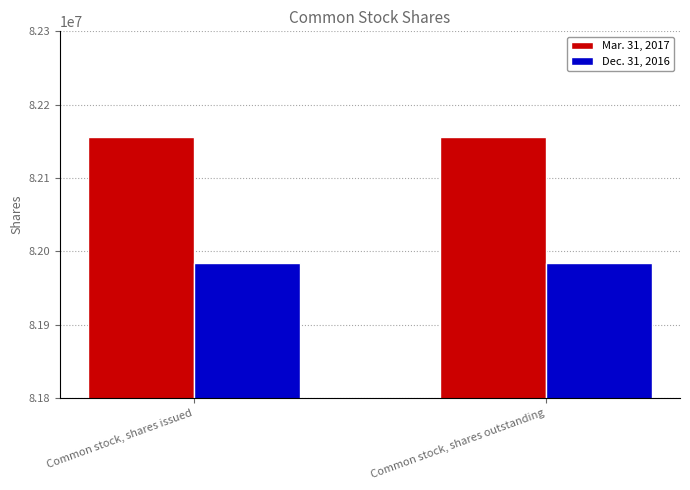

Is it true that Mar. 31, 2017 equals 22250600 at Common stock, shares issued?

False